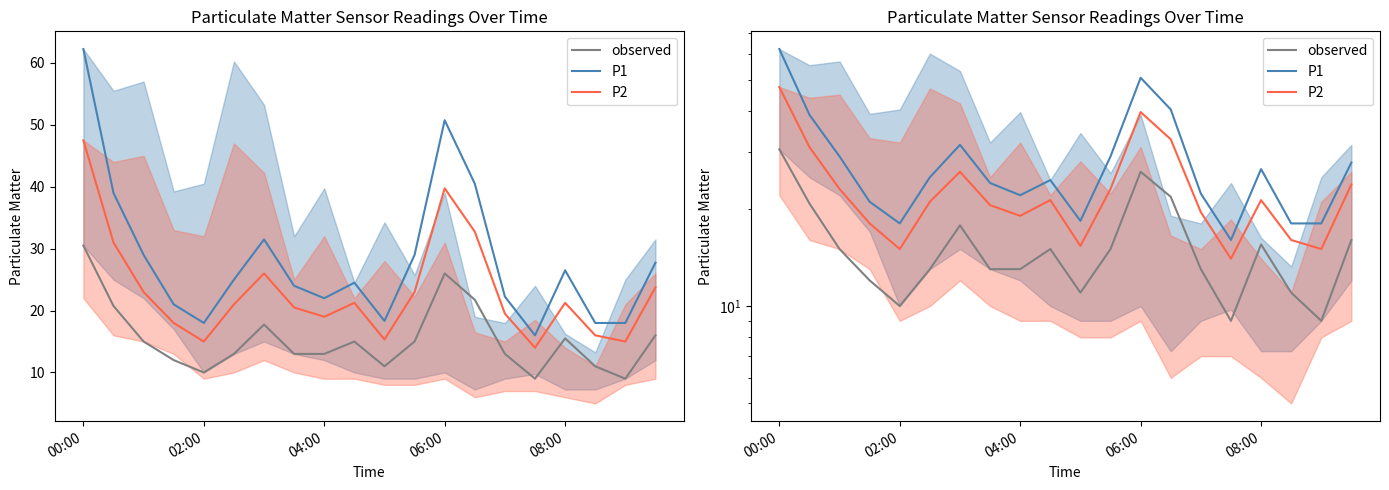

Rank the series by their maximum value, from highest to lowest.

P1, P2, observed